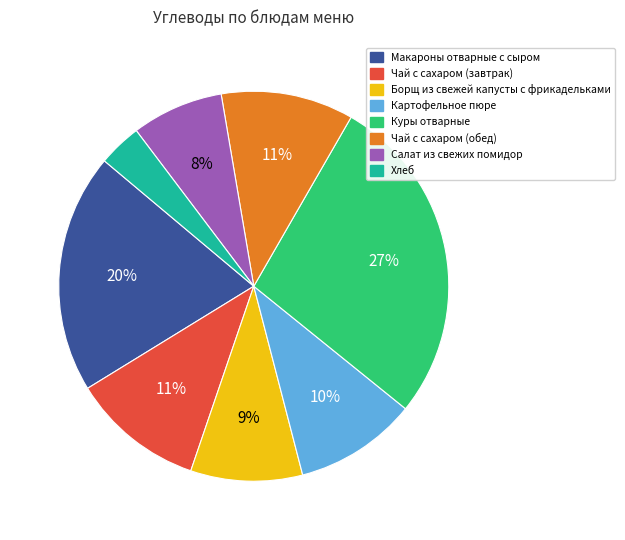

To the nearest percent, what portion does Куры отварные represent?

27%